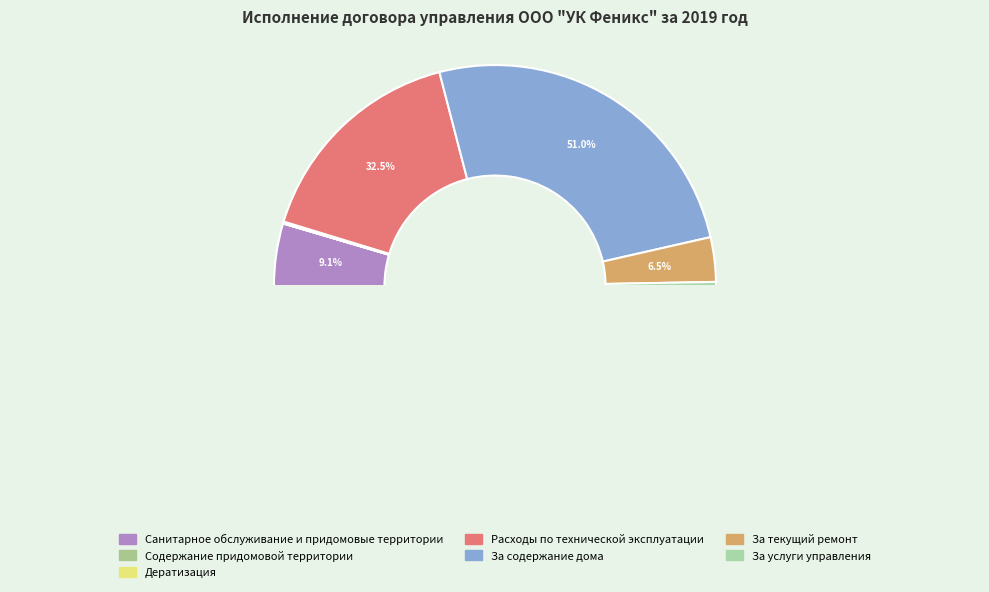

Is it true that Расходы по технической эксплуатации is 46% of the pie?

False